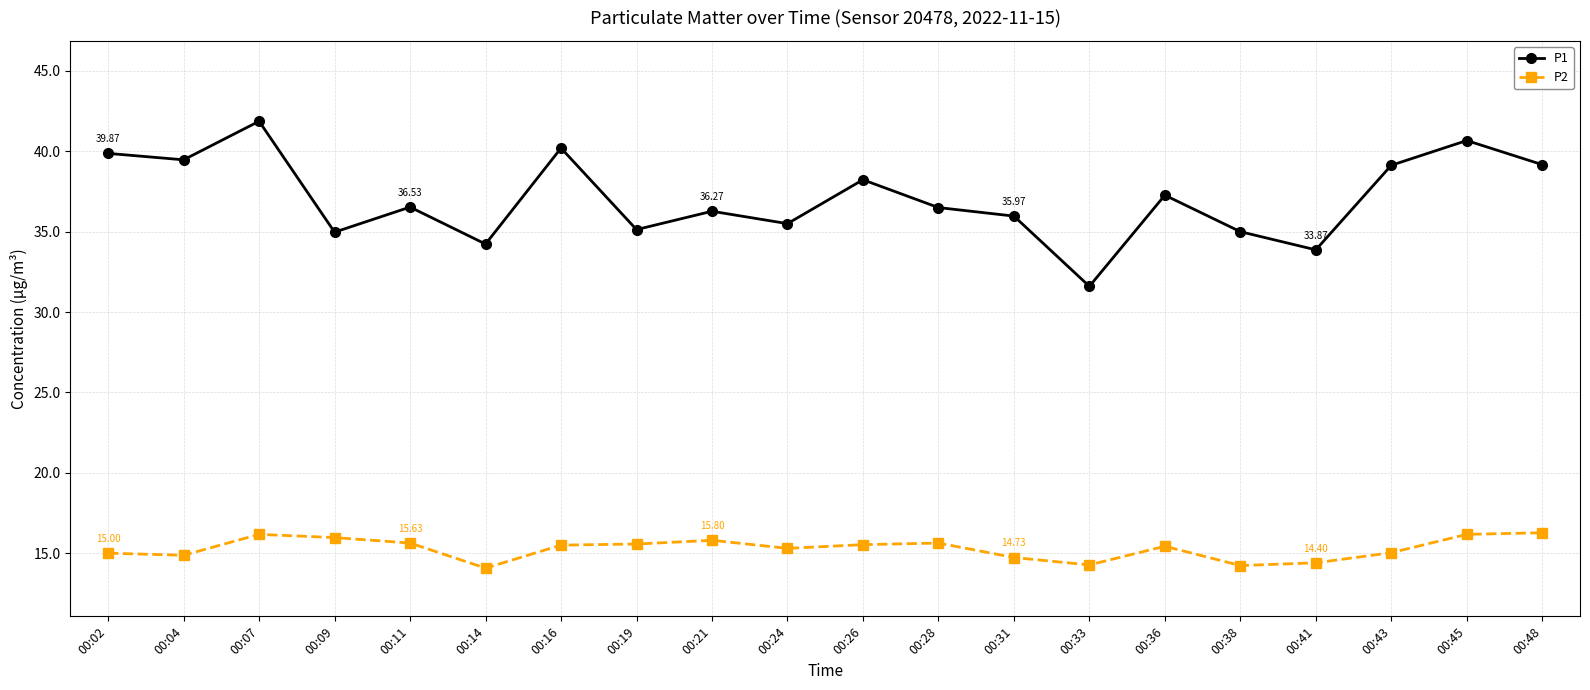

At which category is the sum across all series the highest?

00:07